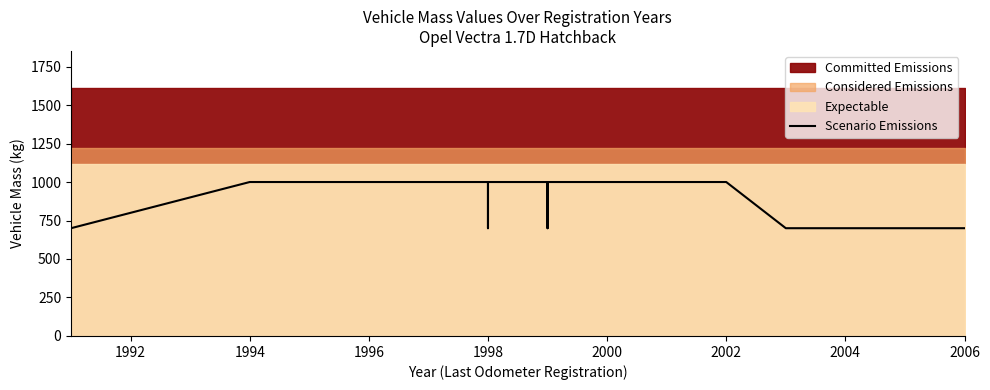

What is the minimum value shown in the chart?

700